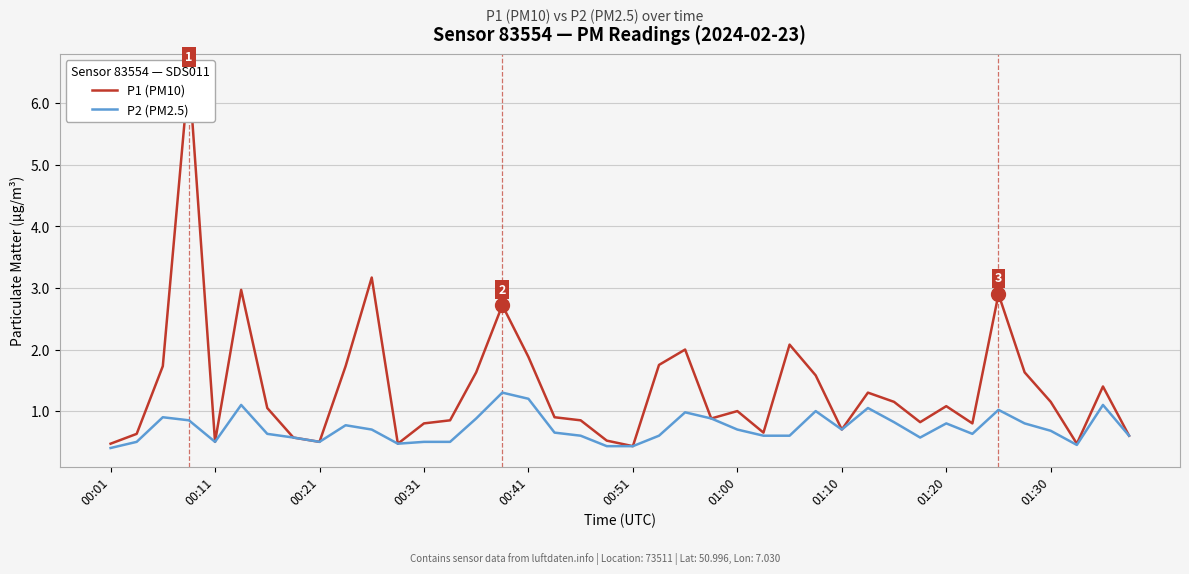

Is it true that P2 (PM2.5) equals 0.5 at 01:20?

False